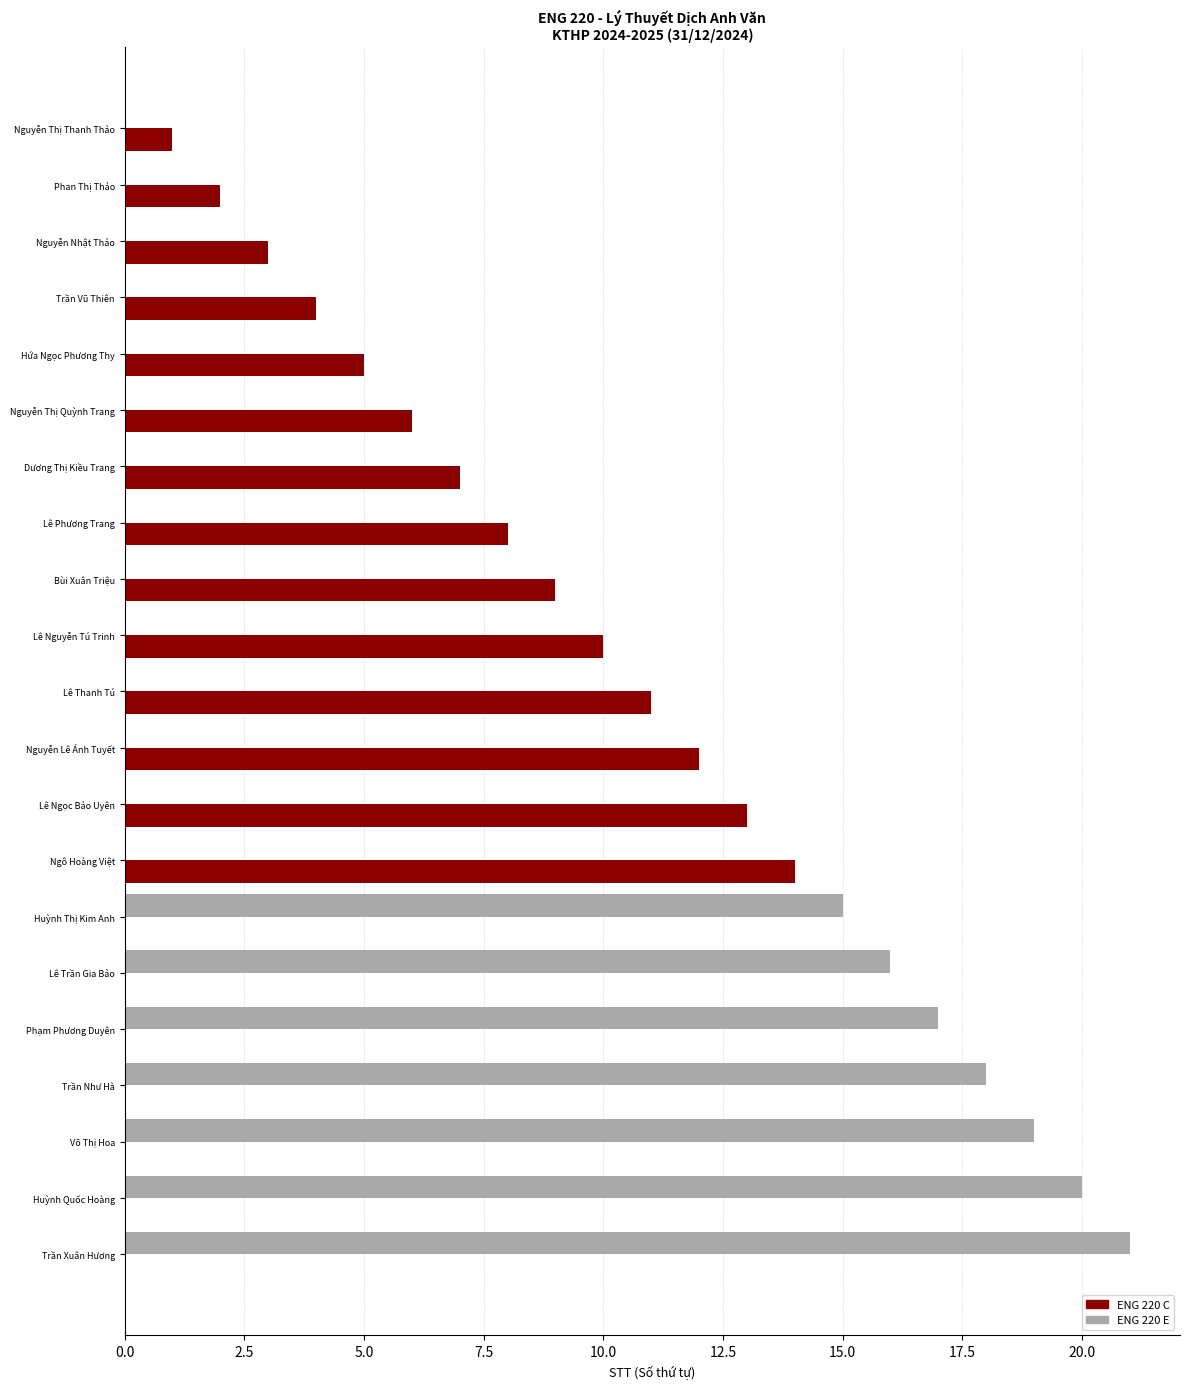

At which label does ENG 220 E reach its peak?

Trần Xuân Hương